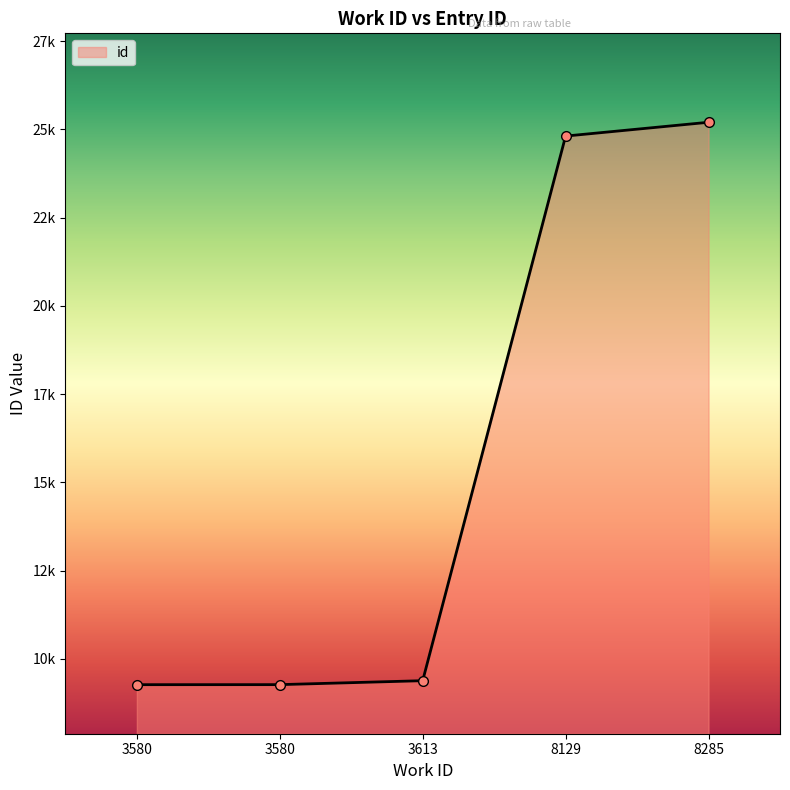

List the labels in order of value, smallest first.

3580, 3580, 3613, 8129, 8285